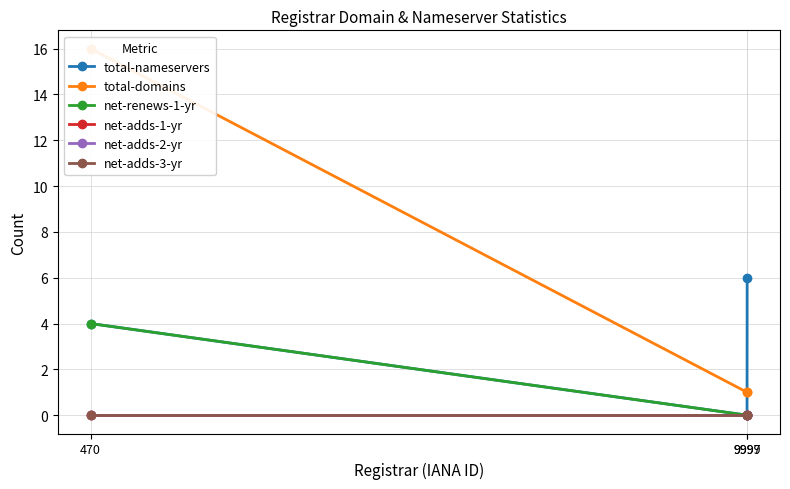

Reading right to left, what are all the values shown in this chart?

total-nameservers: 9999=6	9997=0	470=4
total-domains: 9999=1	9997=1	470=16
net-renews-1-yr: 9999=0	9997=0	470=4
net-adds-1-yr: 9999=0	9997=0	470=0
net-adds-2-yr: 9999=0	9997=0	470=0
net-adds-3-yr: 9999=0	9997=0	470=0